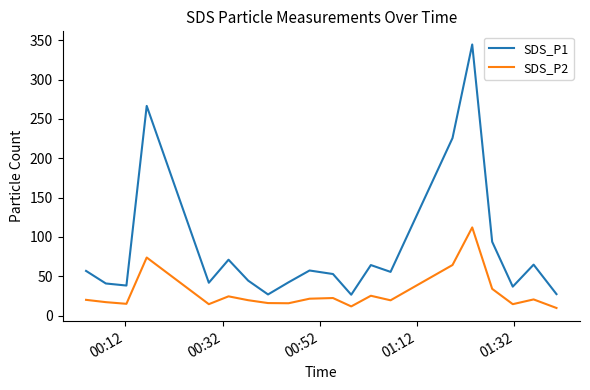

True or false: SDS_P1 and SDS_P2 cross at least once.

False